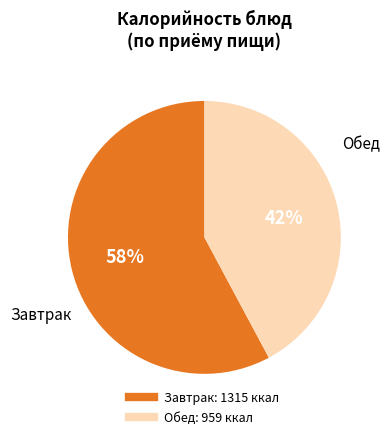

Does any single category account for the majority?

Yes